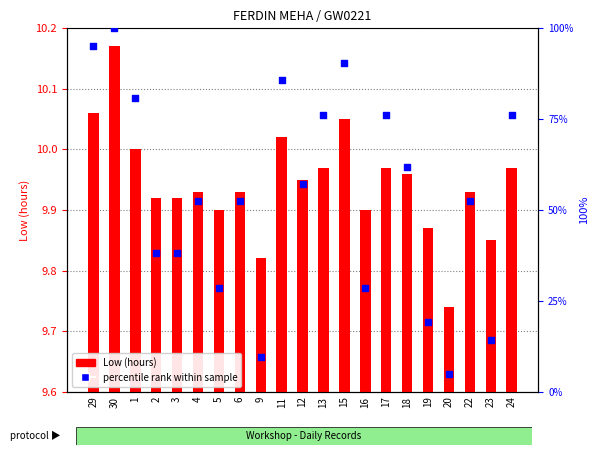

At how many categories does at least one series exceed 92?

2